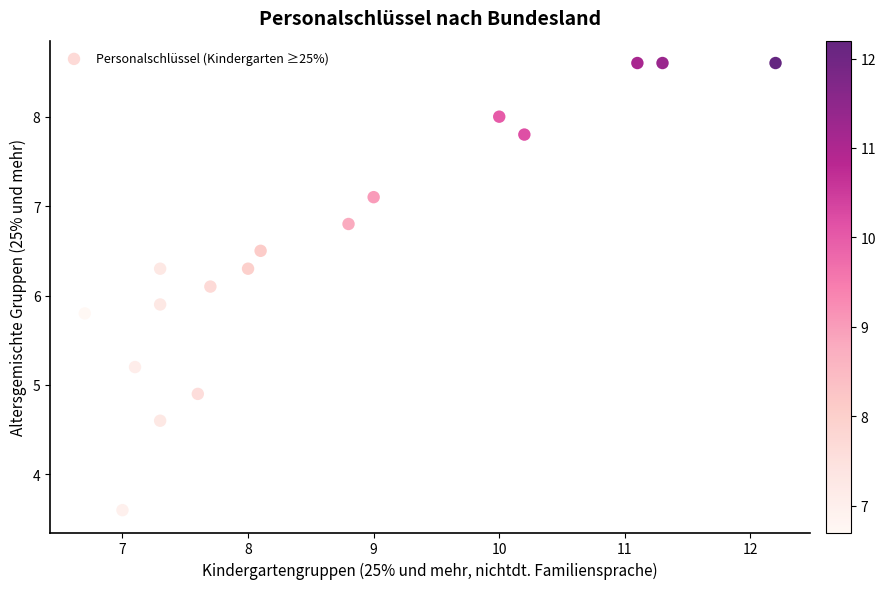

What is the range of X values (max minus min)?

5.5